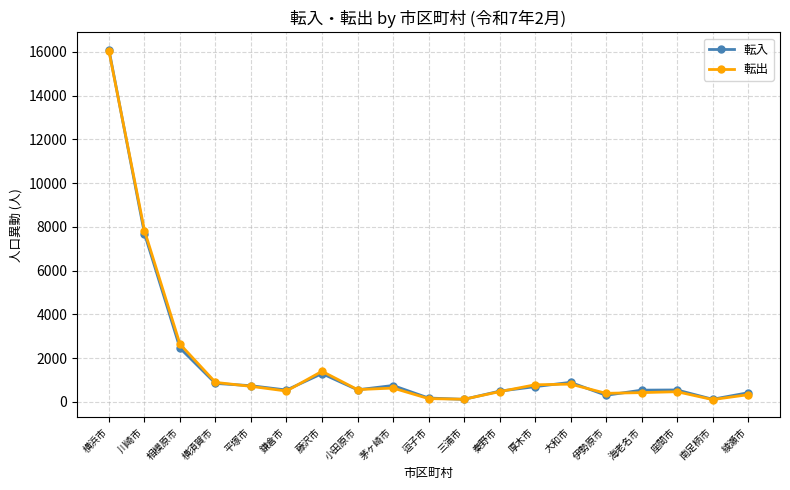

What are all the series names shown in the legend?

転入, 転出